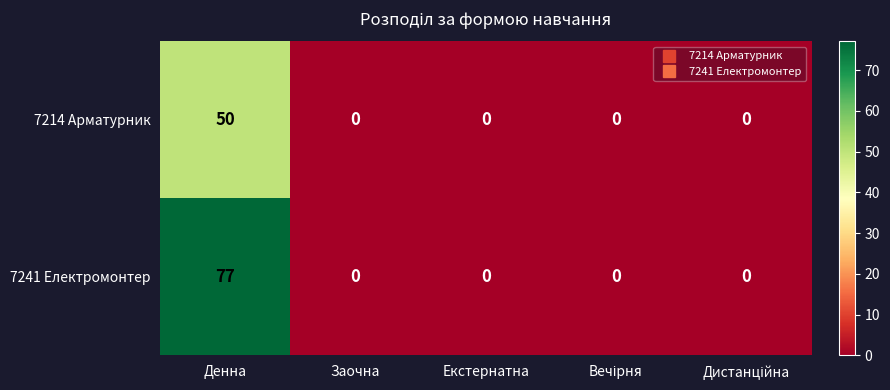

List the series in order of their overall mean, lowest first.

7214 Арматурник, 7241 Електромонтер